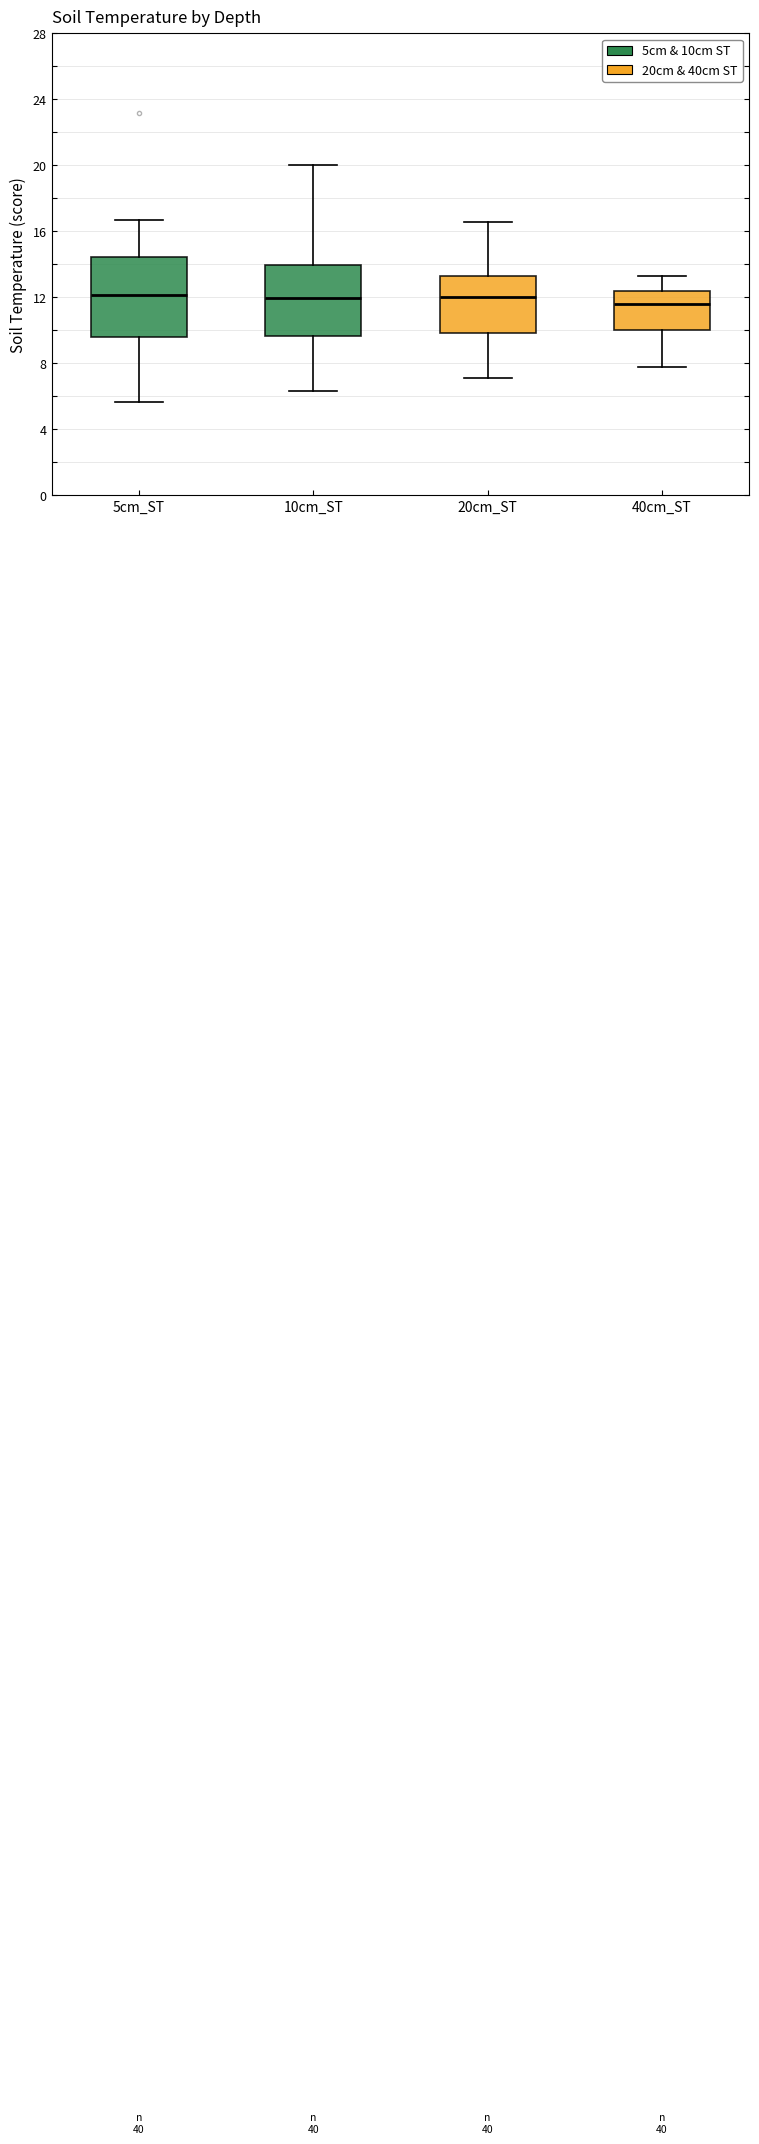

Which box is the tallest, from its lower edge to its upper edge?

5cm_ST